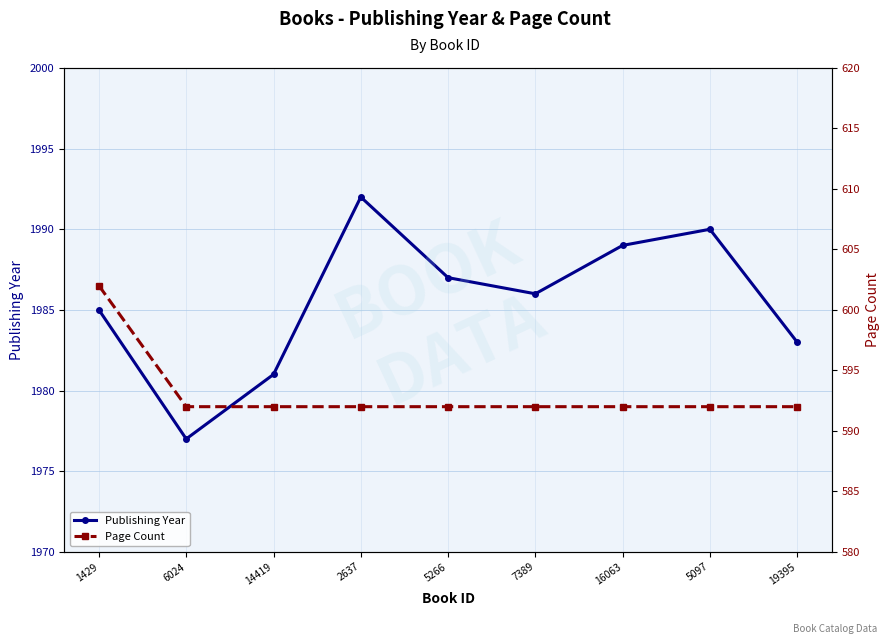

List the series in order of their overall mean, lowest first.

Page Count, Publishing Year